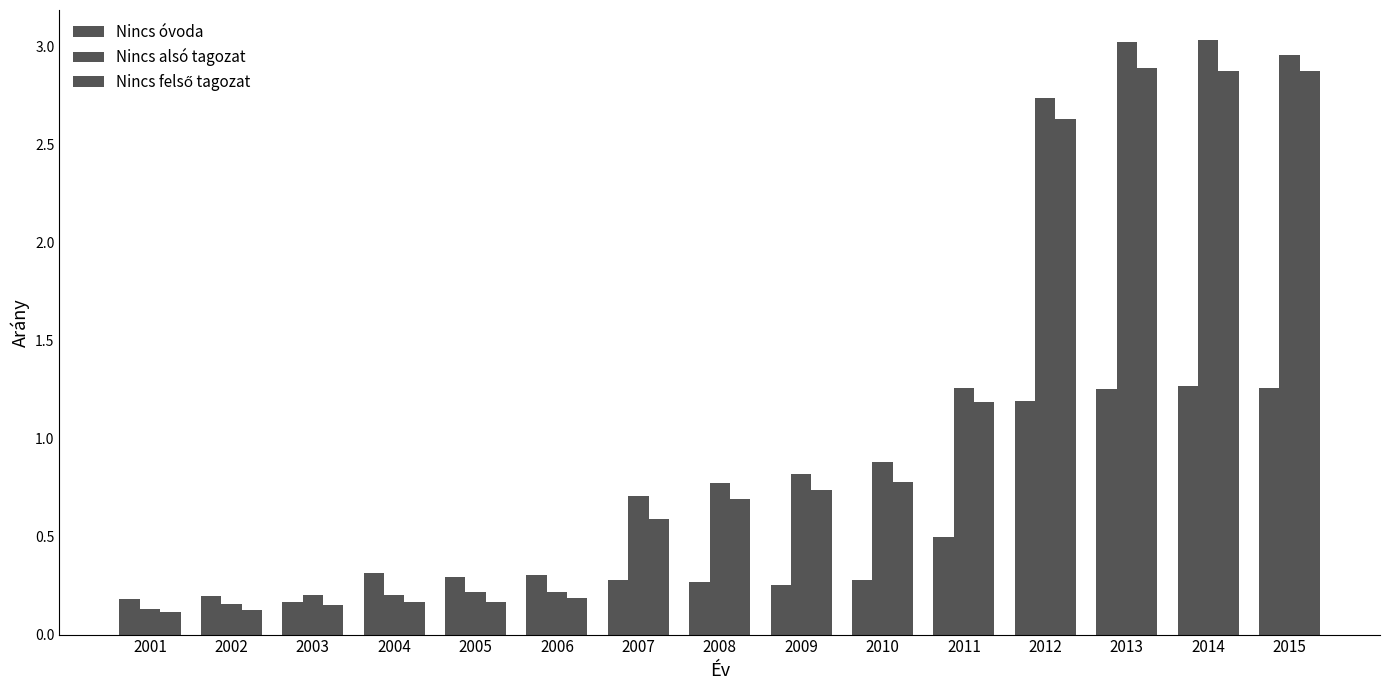

Count the number of categories in the chart.

15